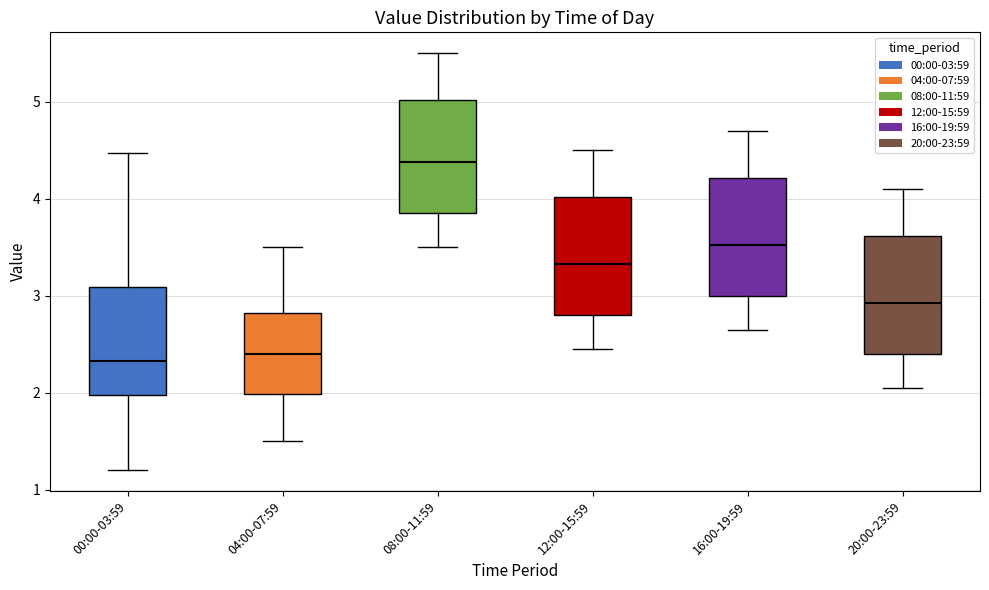

Reading left to right, read every box against the y-axis: the position of its median line, the range the box covers, and the ends of its whiskers. The values are not printed on the chart, so give them approximately, as read against the axis.

00:00-03:59: median 2.3, box 2.0 to 3.1, whiskers 1.2 to 4.5
04:00-07:59: median 2.4, box 2.0 to 2.8, whiskers 1.5 to 3.5
08:00-11:59: median 4.4, box 3.9 to 5.0, whiskers 3.5 to 5.5
12:00-15:59: median 3.3, box 2.8 to 4.0, whiskers 2.5 to 4.5
16:00-19:59: median 3.5, box 3.0 to 4.2, whiskers 2.7 to 4.7
20:00-23:59: median 2.9, box 2.4 to 3.6, whiskers 2.1 to 4.1